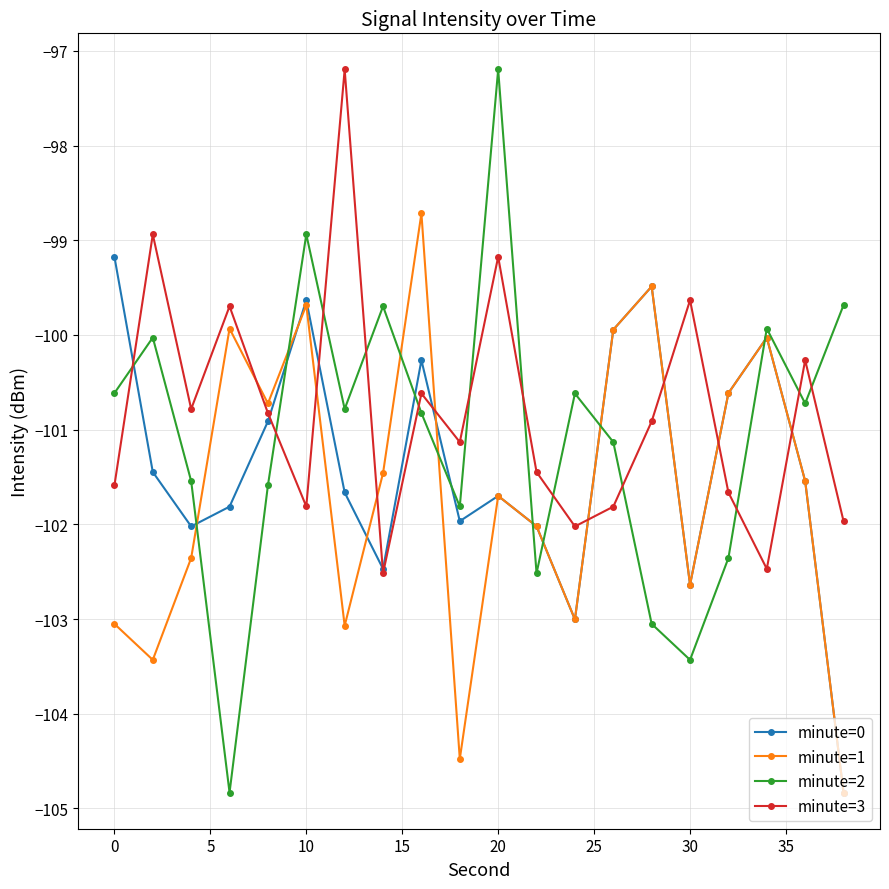

What are all the series names shown in the legend?

minute=0, minute=1, minute=2, minute=3